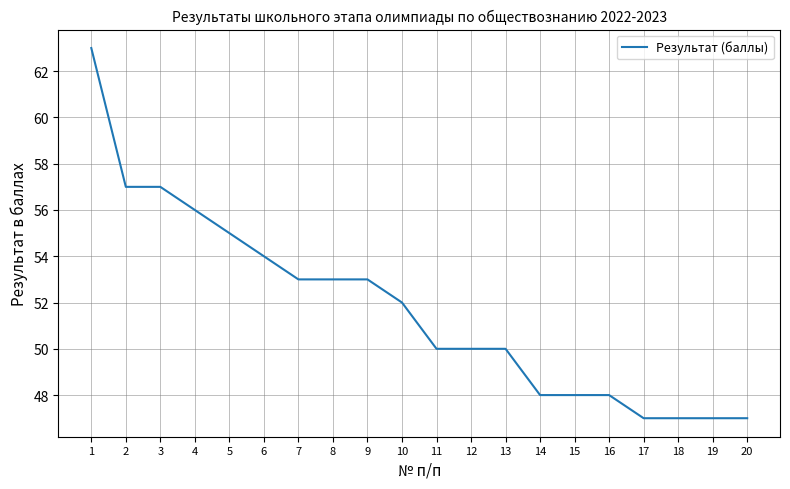

Reading left to right, list all the values displayed in this chart.

1=63	2=57	3=57	4=56	5=55	6=54	7=53	8=53	9=53	10=52	11=50	12=50	13=50	14=48	15=48	16=48	17=47	18=47	19=47	20=47